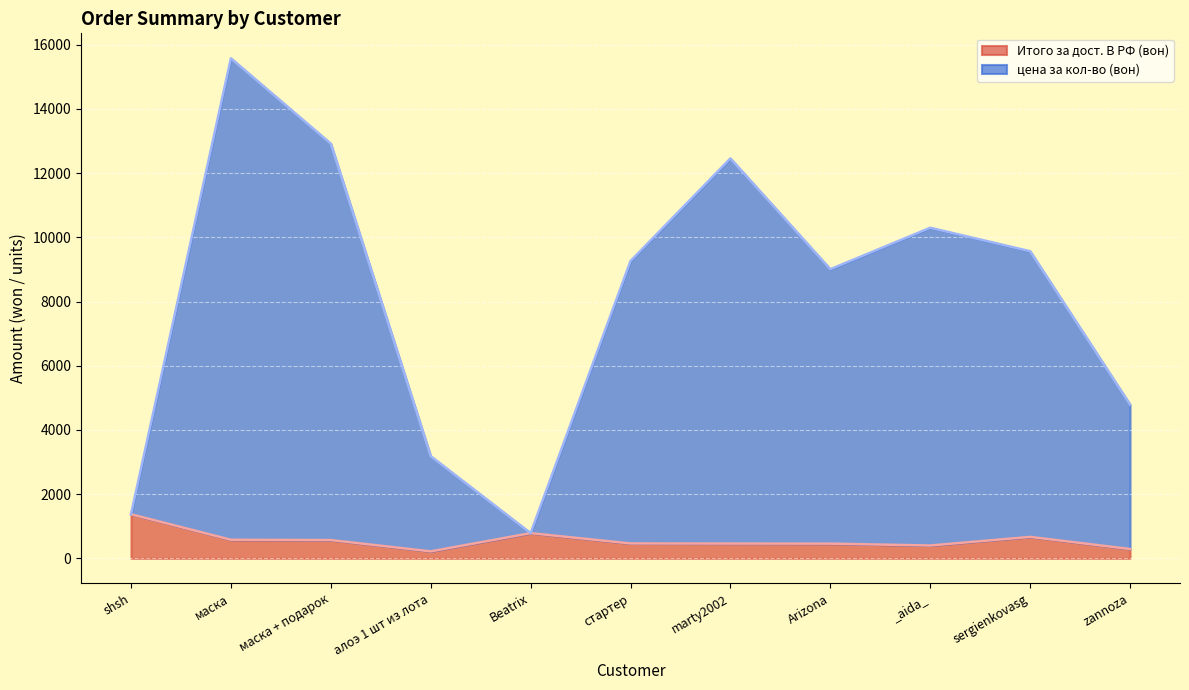

True or false: Итого за дост. В РФ (вон) has more than 0 interior local peaks.

True